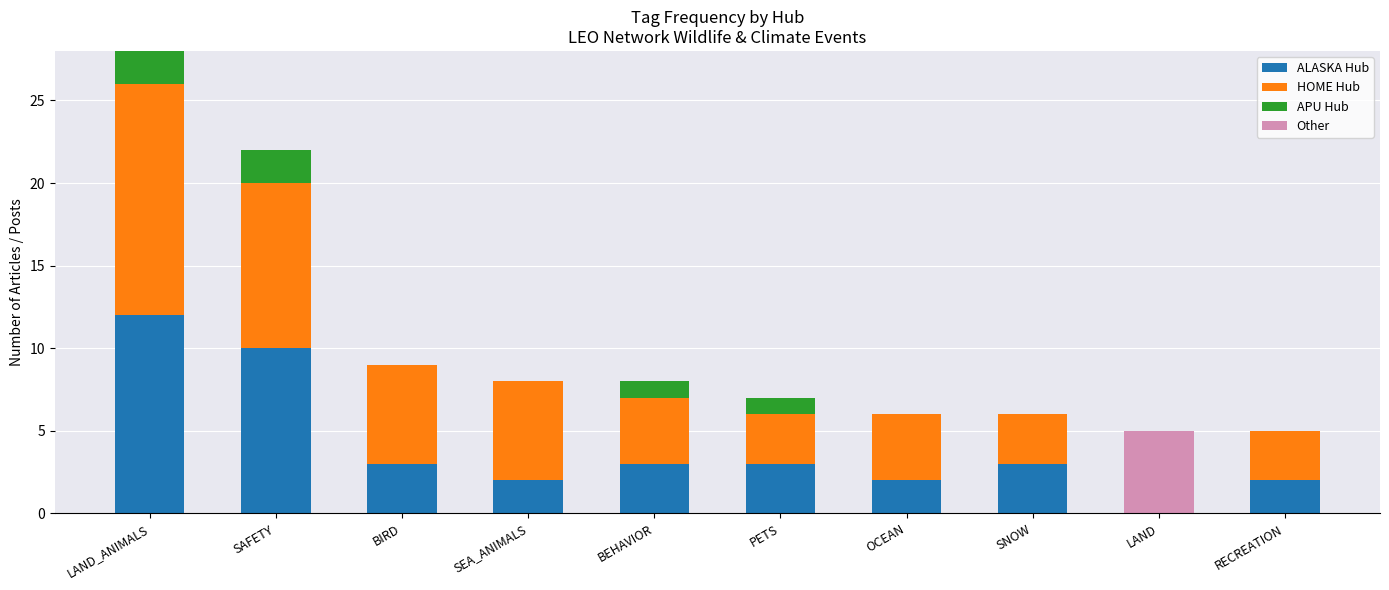

At which category is the sum across all series the highest?

LAND_ANIMALS